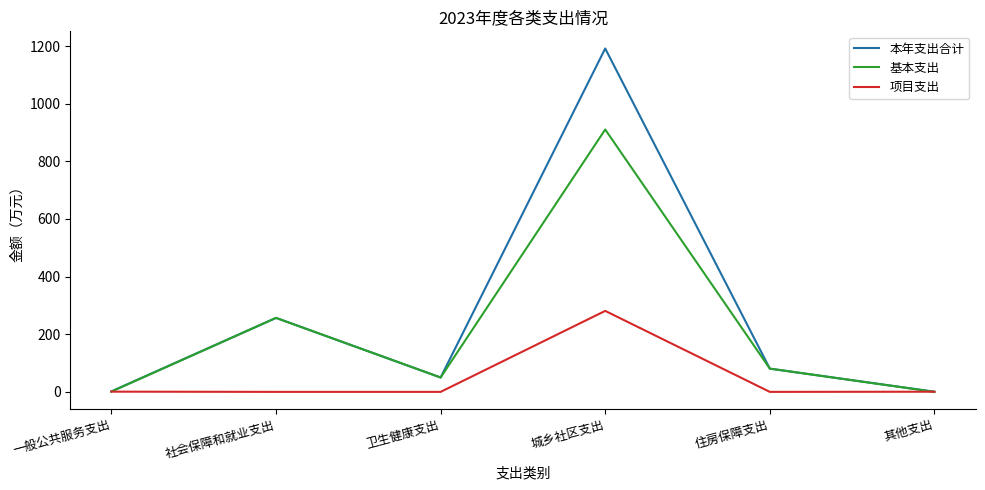

List the series in order of their overall mean, lowest first.

项目支出, 基本支出, 本年支出合计